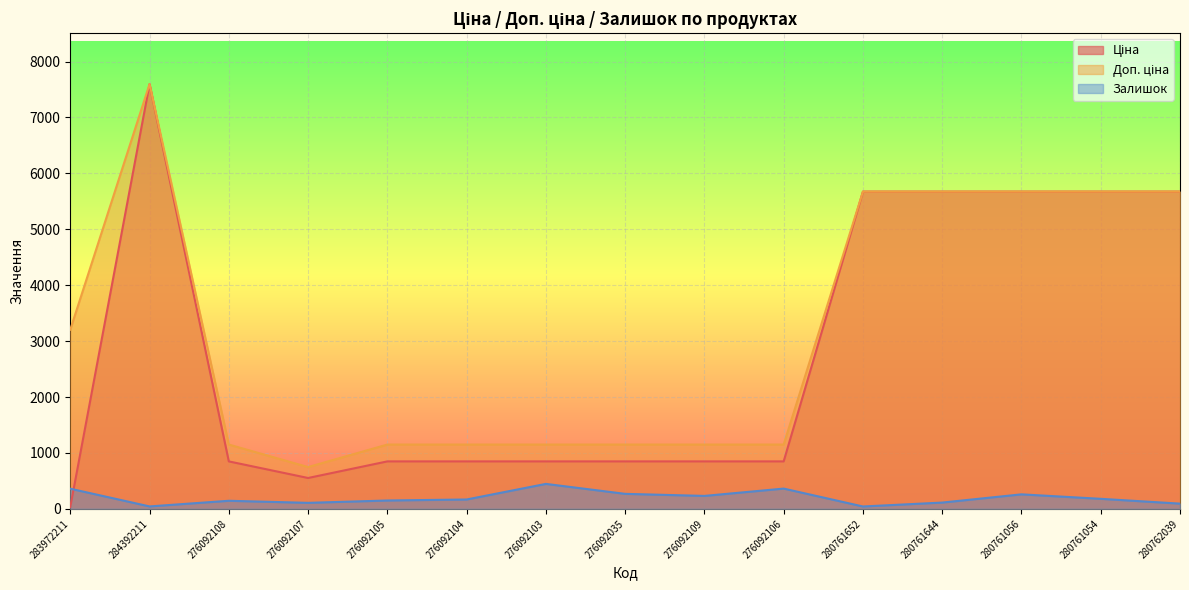

How many data points in Ціна are above 848?

13